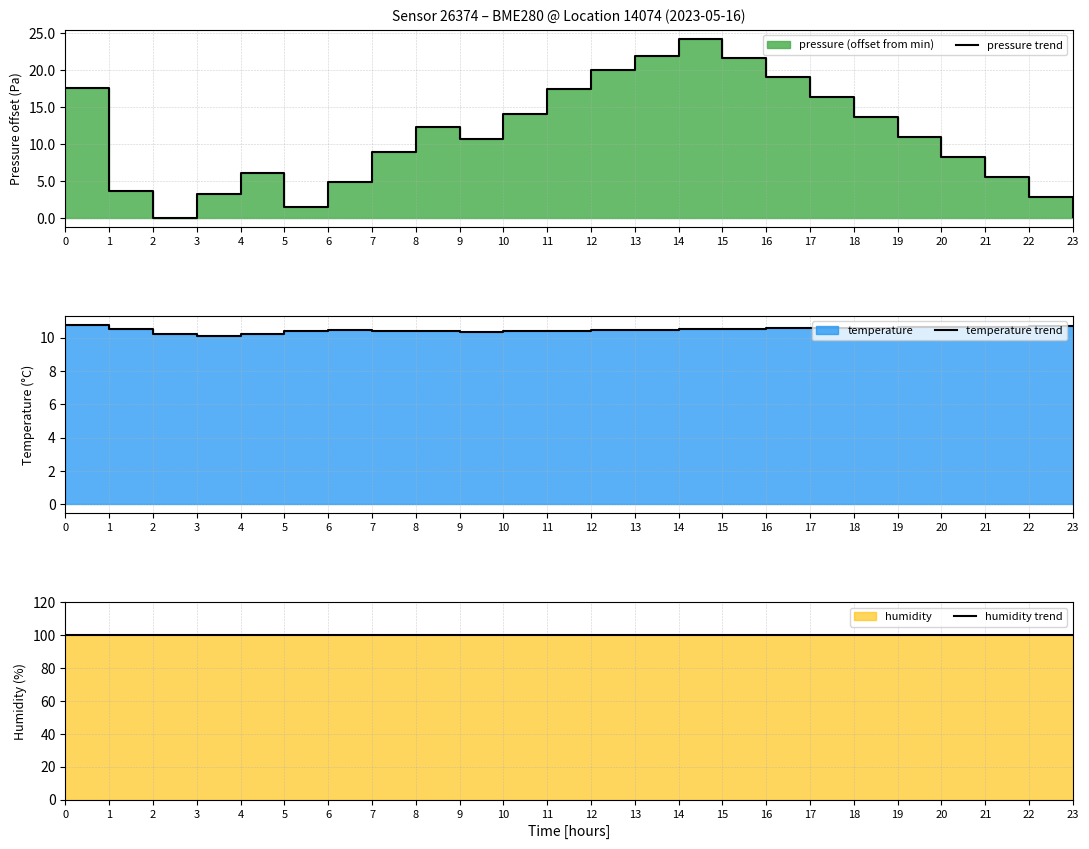

Between 10 and 7, which is larger?

10